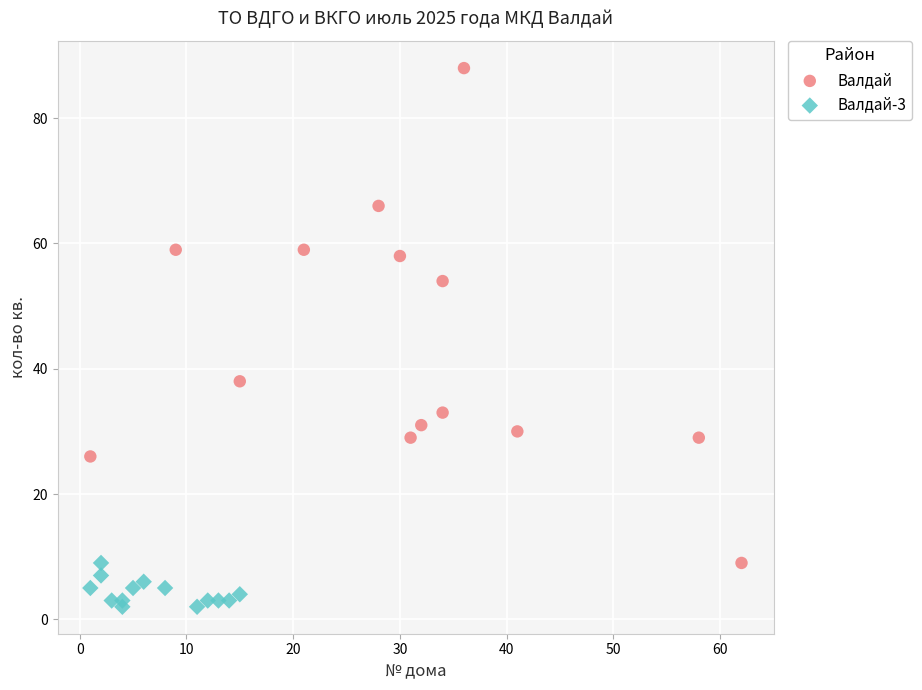

Which series contains the highest Y value?

Валдай